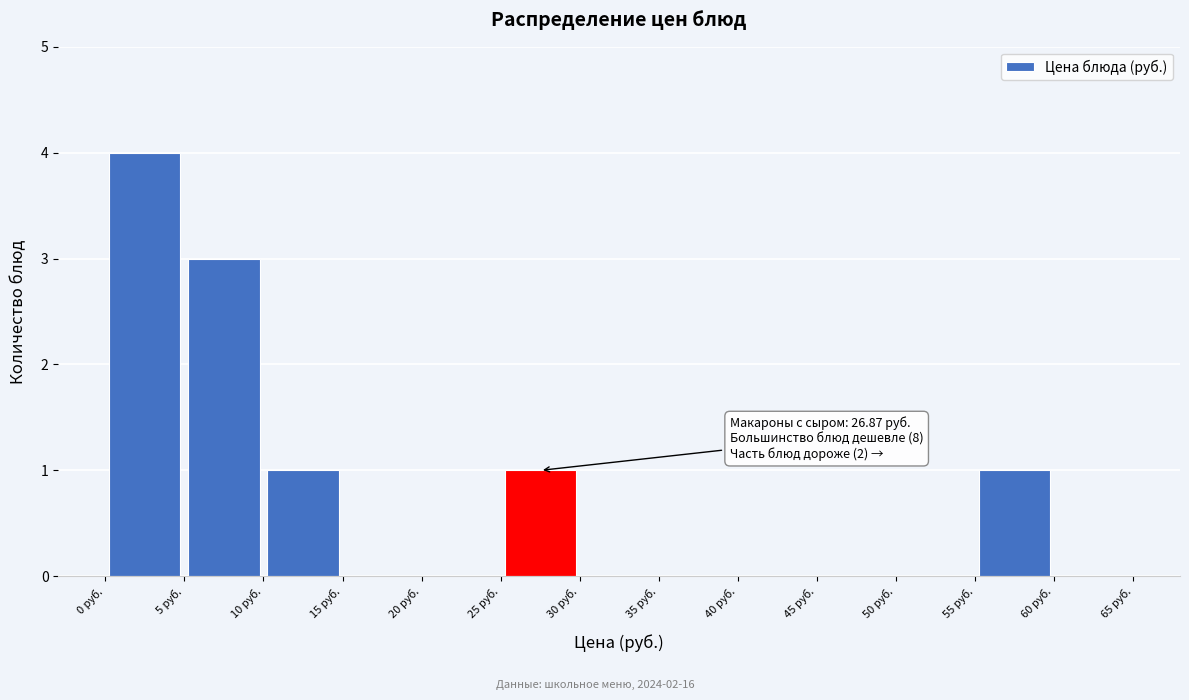

Over which range of the x-axis is the bar tallest?

0 to 5